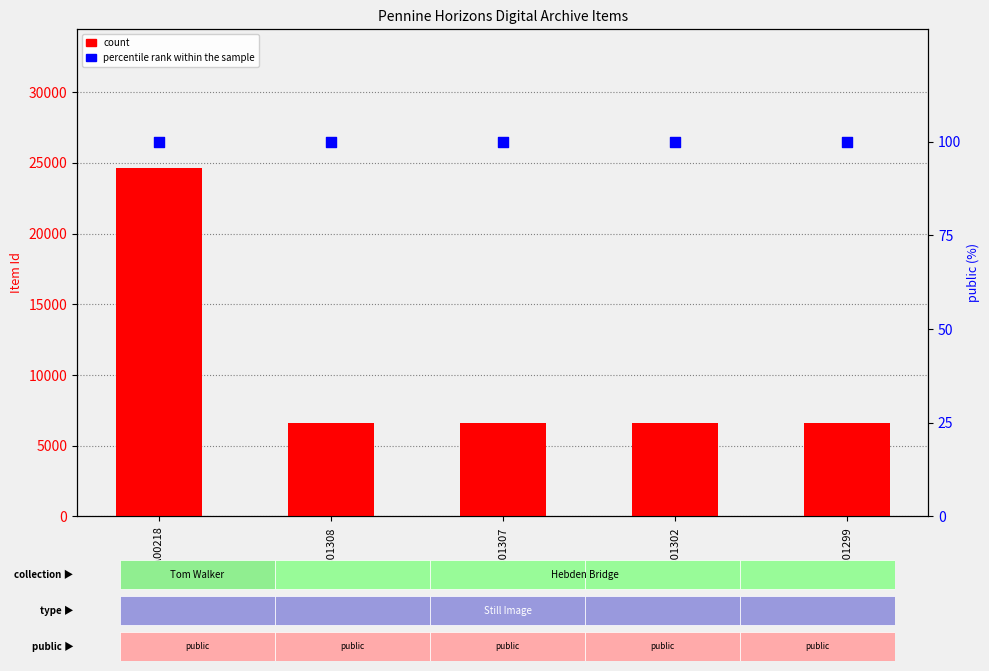

What are all the series names shown in the legend?

count, percentile rank within the sample